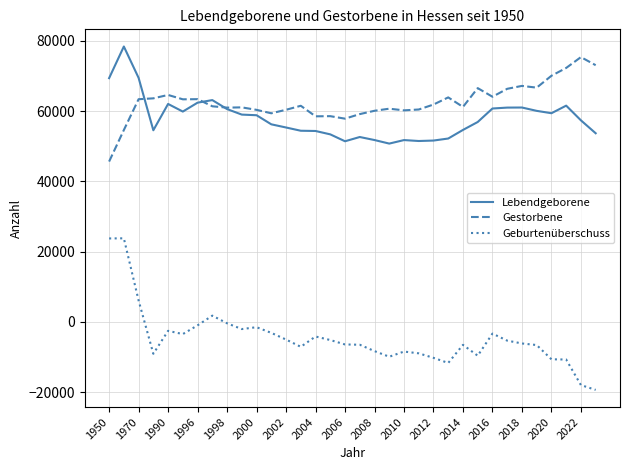

What is the greatest value displayed?

78381